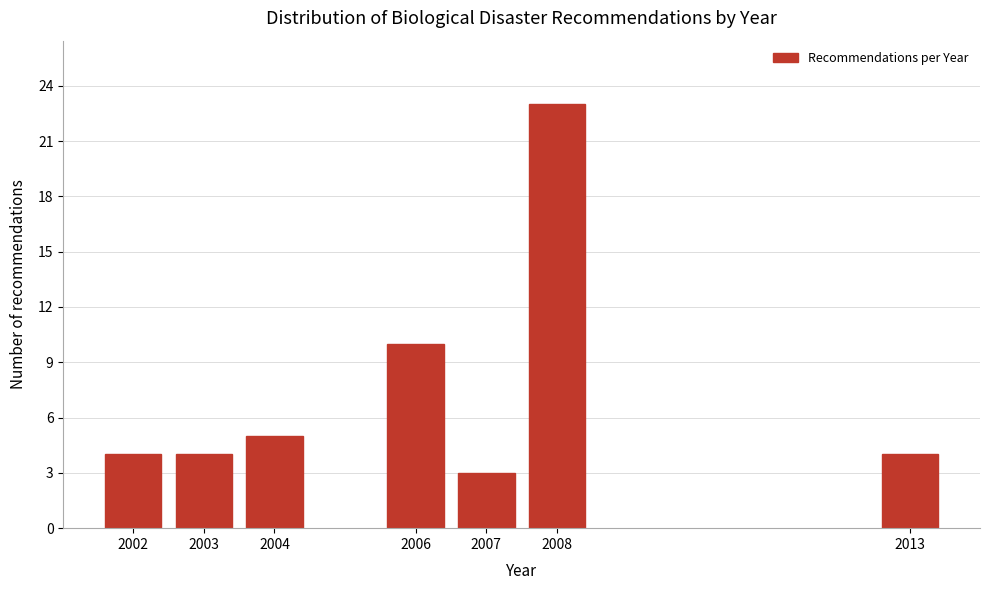

Reading left to right, transcribe all the data shown in this chart.

2002=4	2003=4	2004=5	2006=10	2007=3	2008=23	2013=4